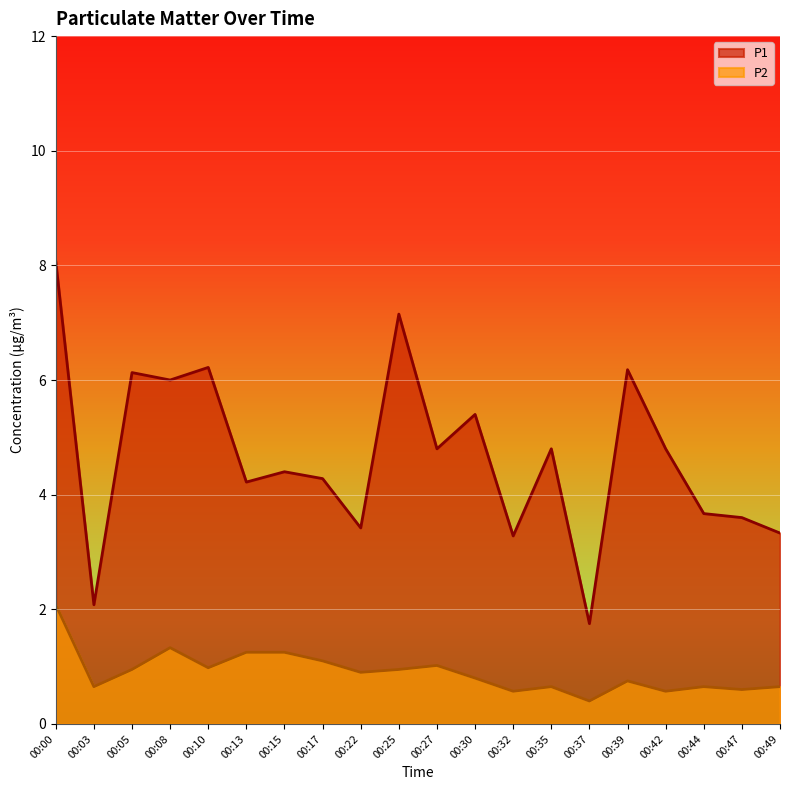

How many values in the P1 series are below 4?

7